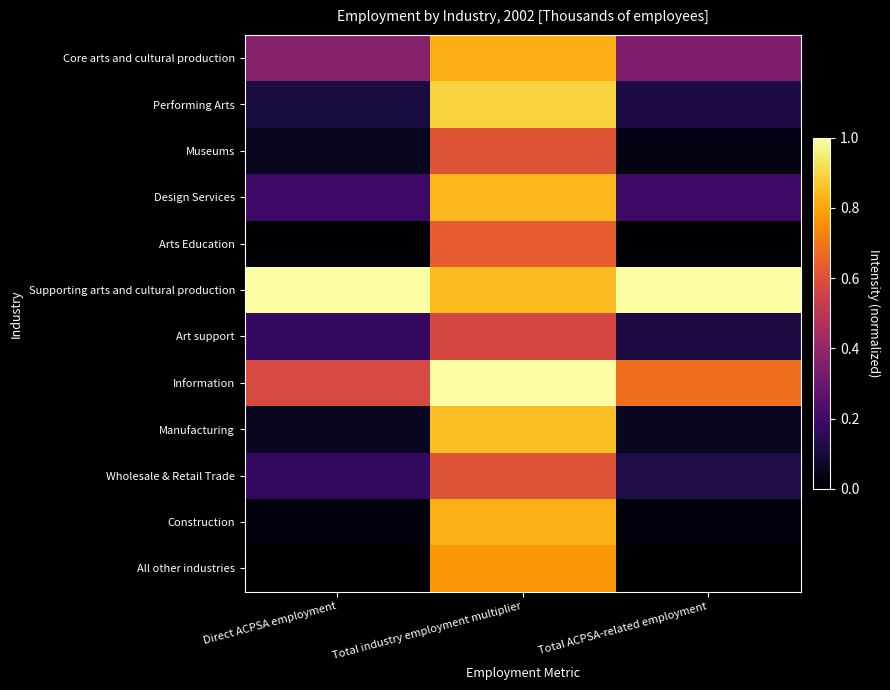

Between Direct ACPSA employment and Total ACPSA-related employment, which is larger?

Direct ACPSA employment